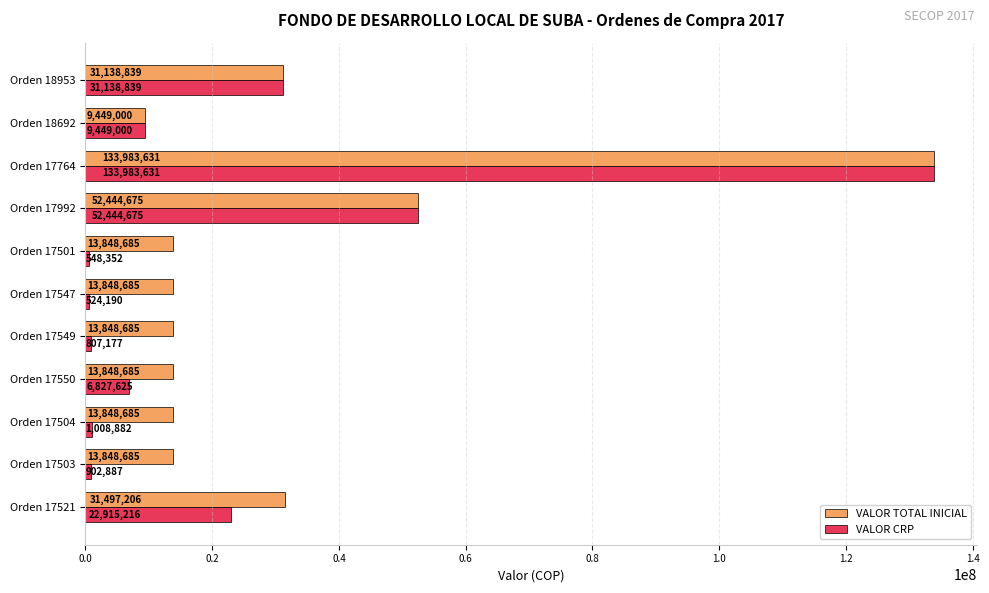

What is the approximate value of VALOR CRP at Orden 17547?

524190.0